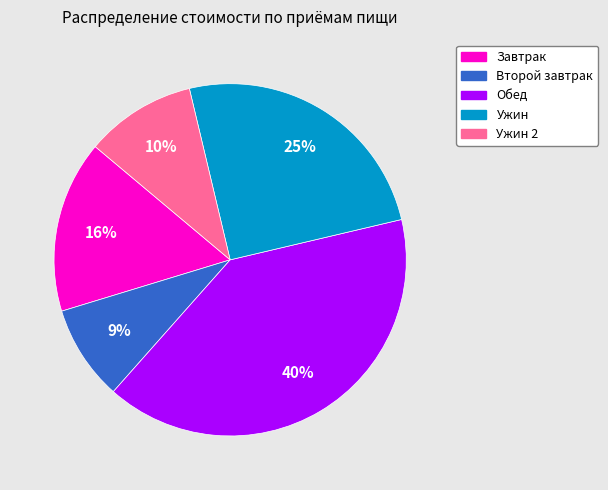

Is there a majority slice in this chart?

No